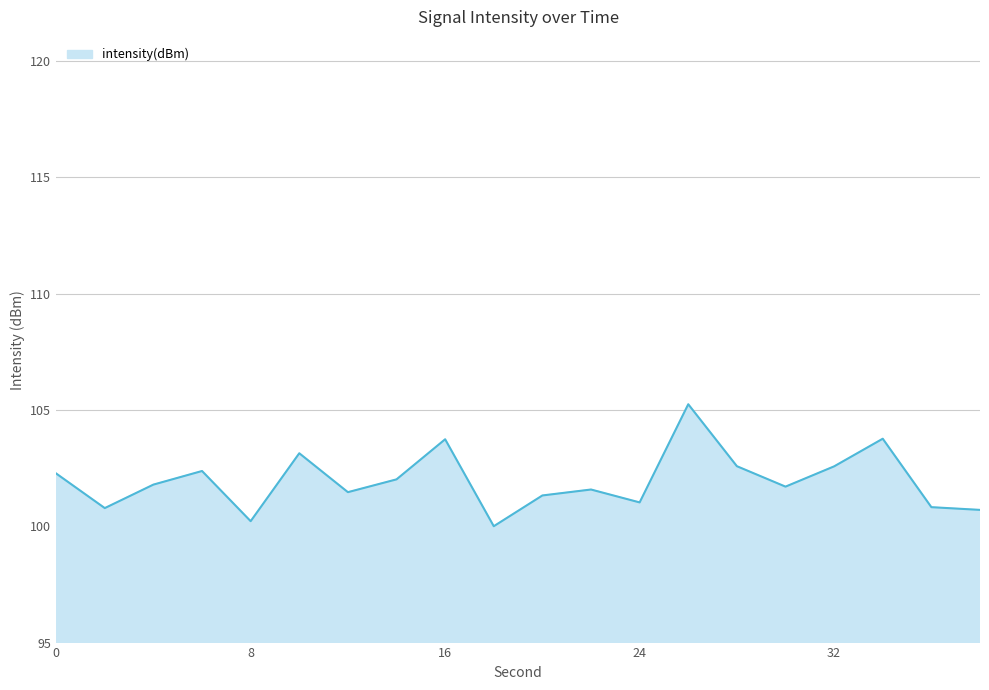

What is the difference between the maximum and second lowest values?

5.0